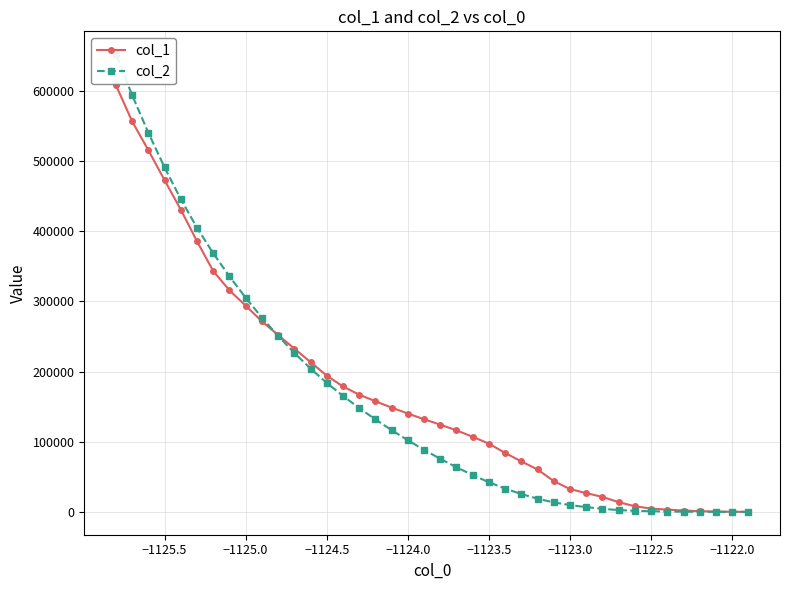

What is the difference between the second highest and minimum values in the col_2 series?

594160.8